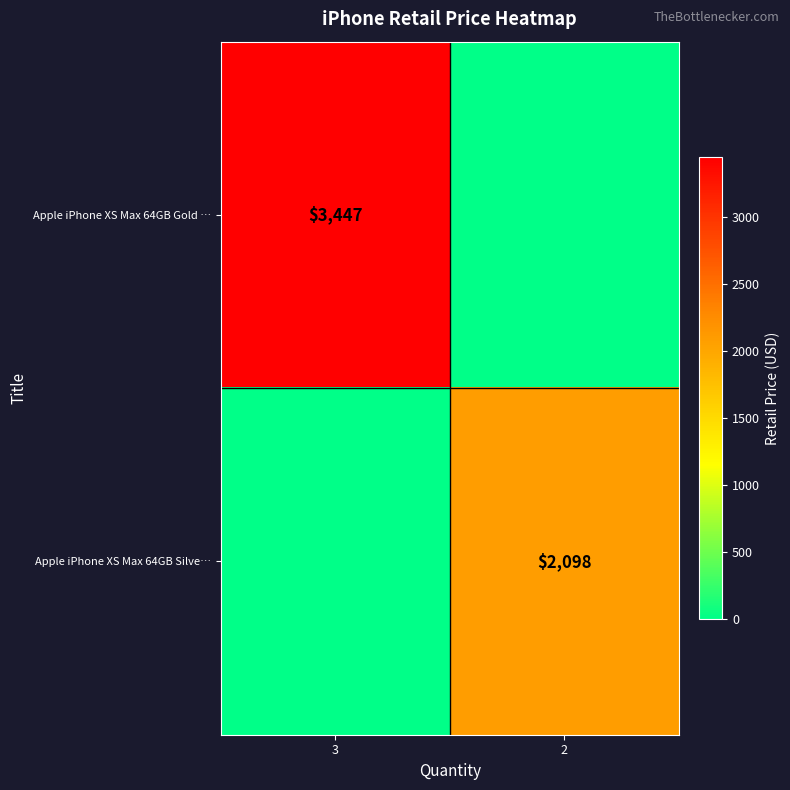

The value of Apple iPhone XS Max 64GB Gold … at 3 is 4689. True or false?

False